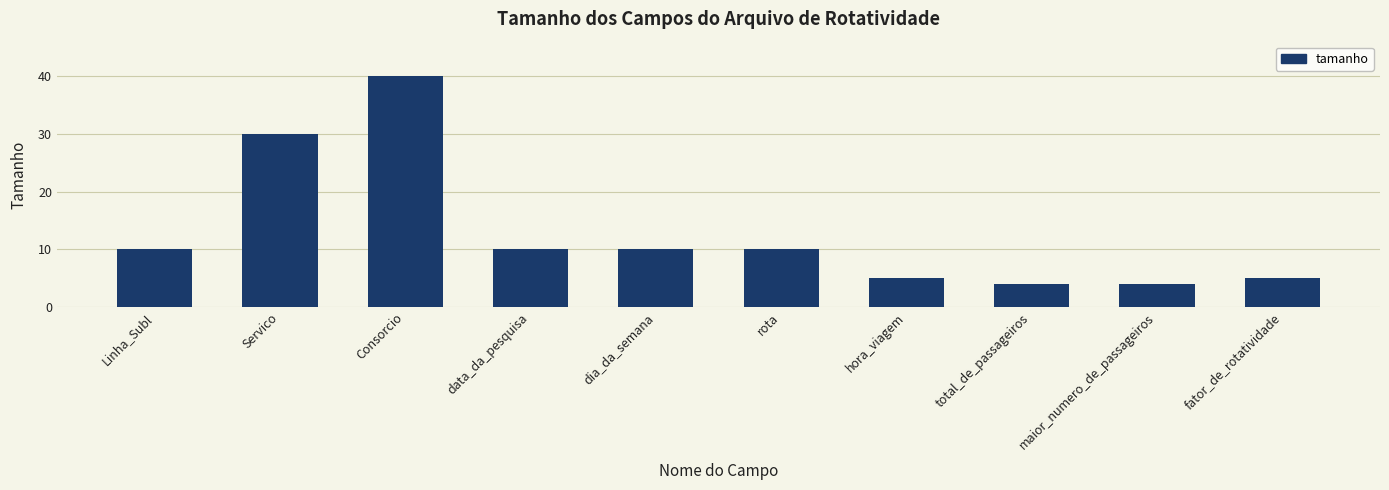

Between Consorcio and Servico, which is larger?

Consorcio